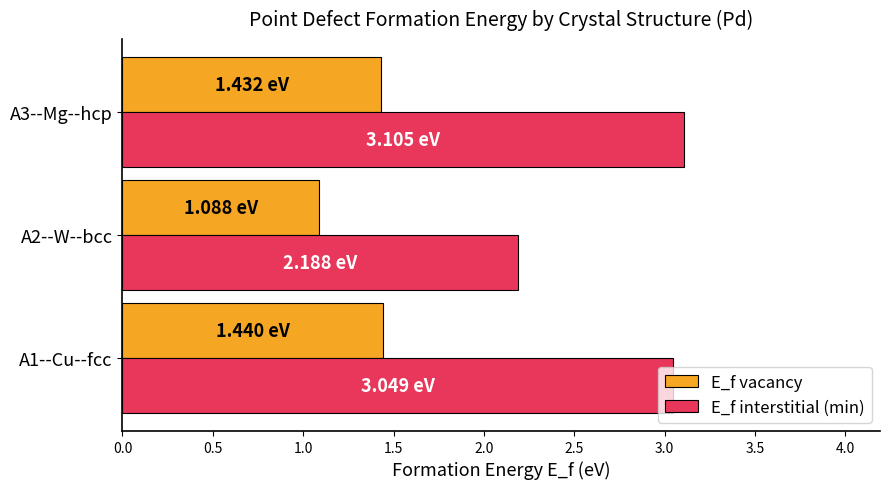

List the series in order of their overall mean, lowest first.

E_f vacancy, E_f interstitial (min)